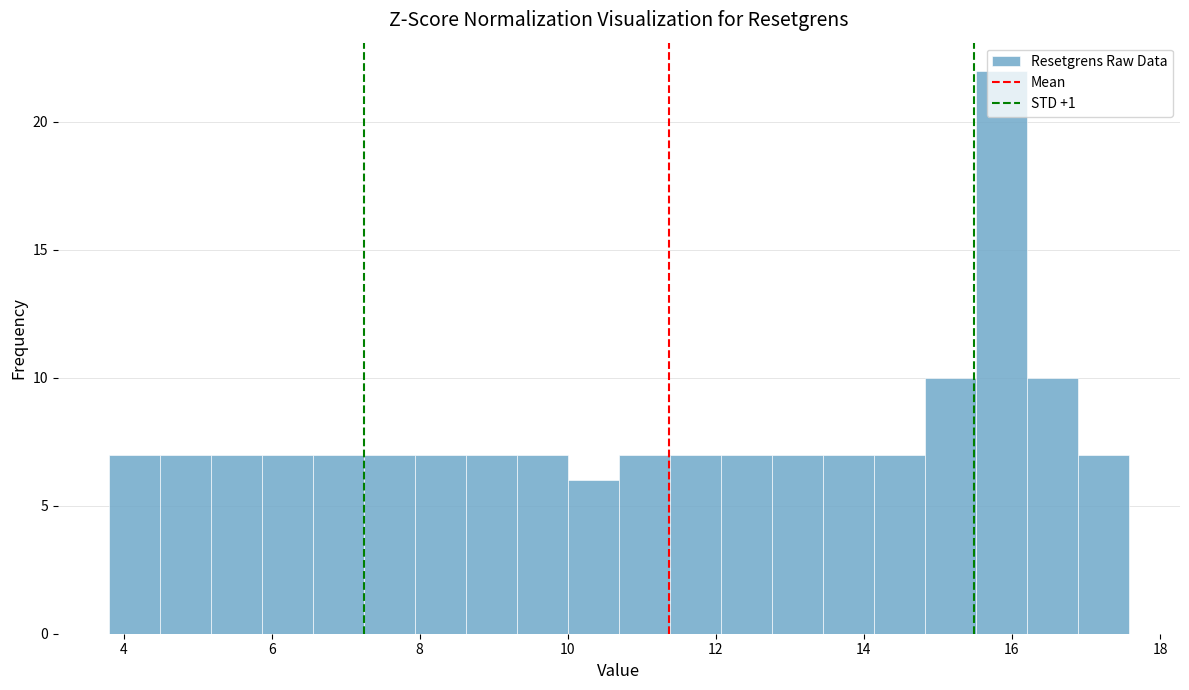

Read against the x-axis, roughly where is the centre of the tallest bar?

15.8